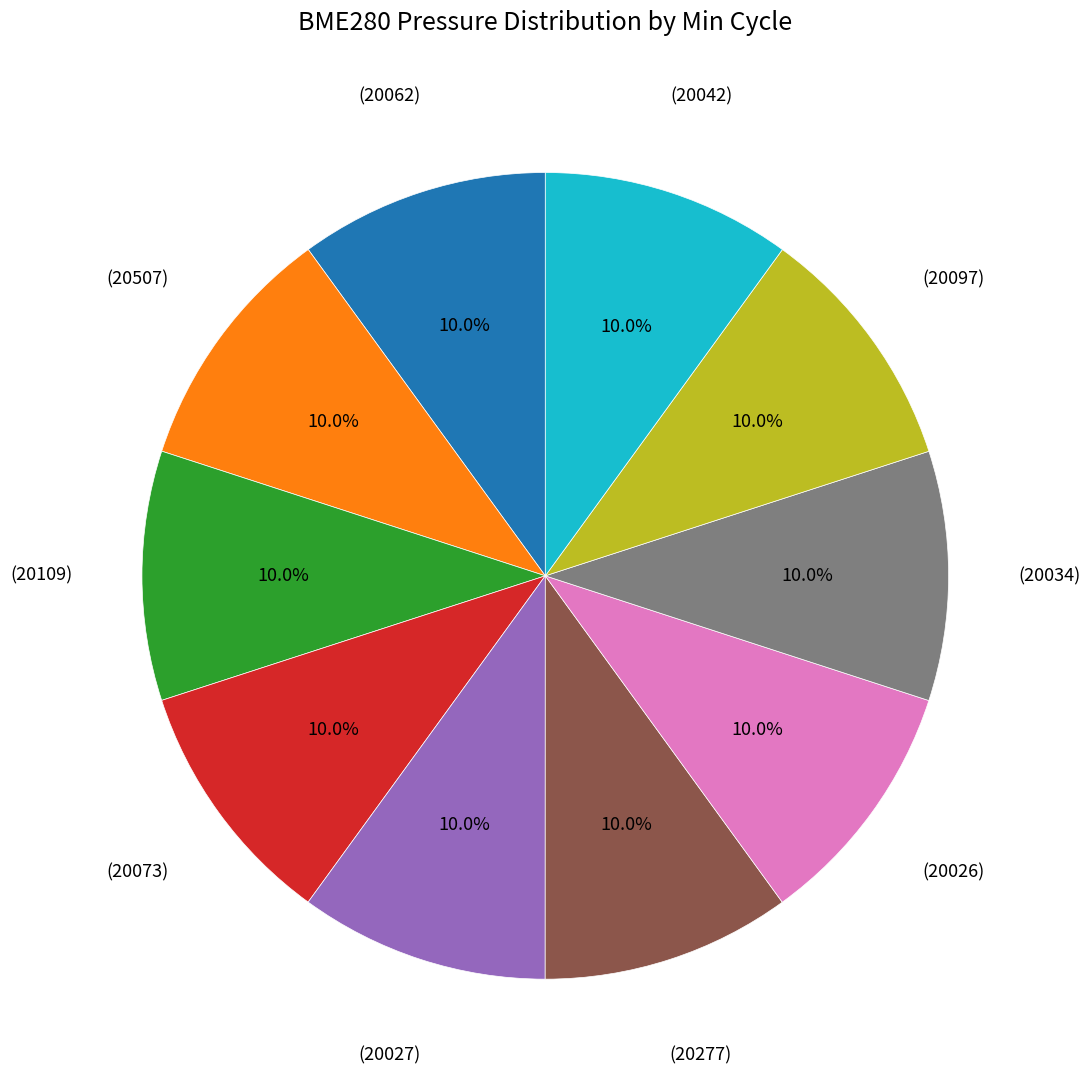

Does any single category account for the majority?

No